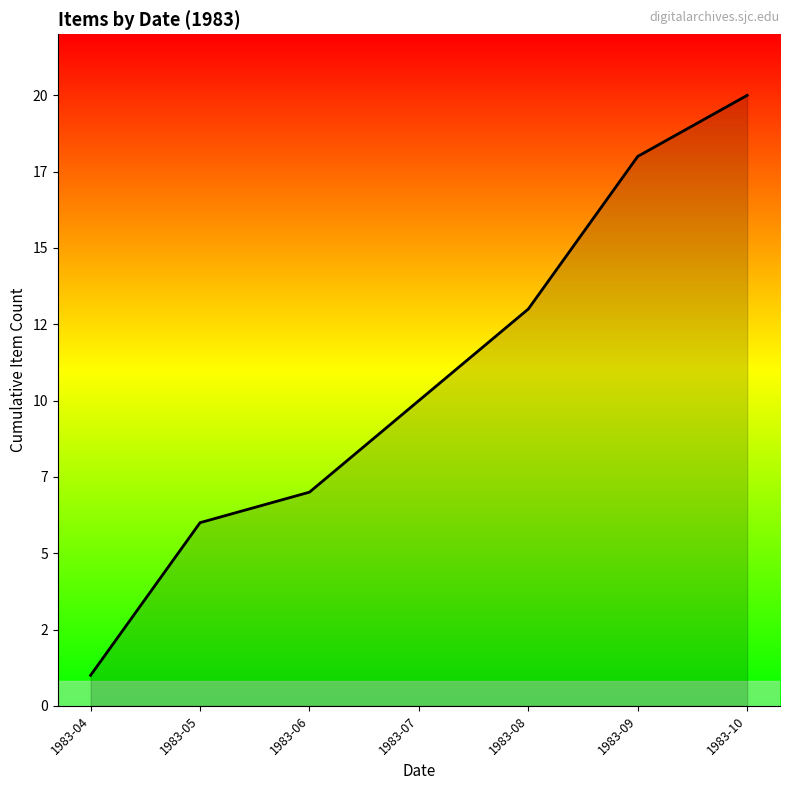

List the labels in order of value, smallest first.

1983-04, 1983-05, 1983-06, 1983-07, 1983-08, 1983-09, 1983-10